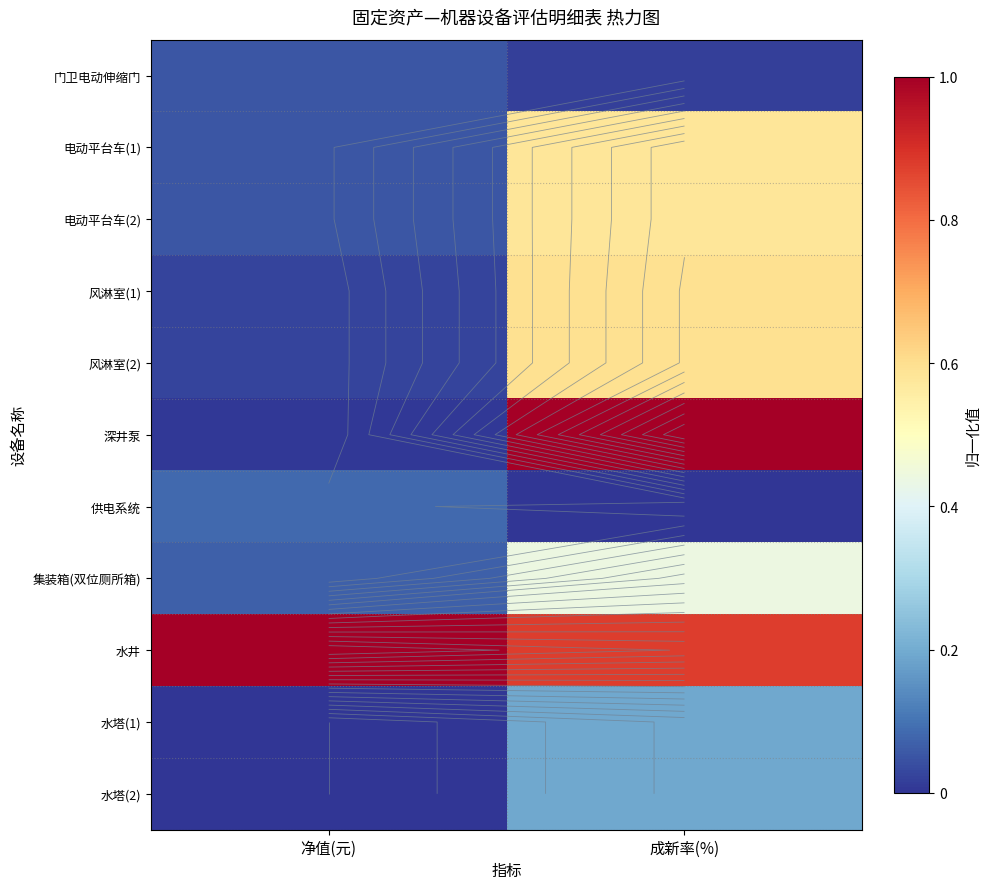

How many distinct data groups are displayed?

11